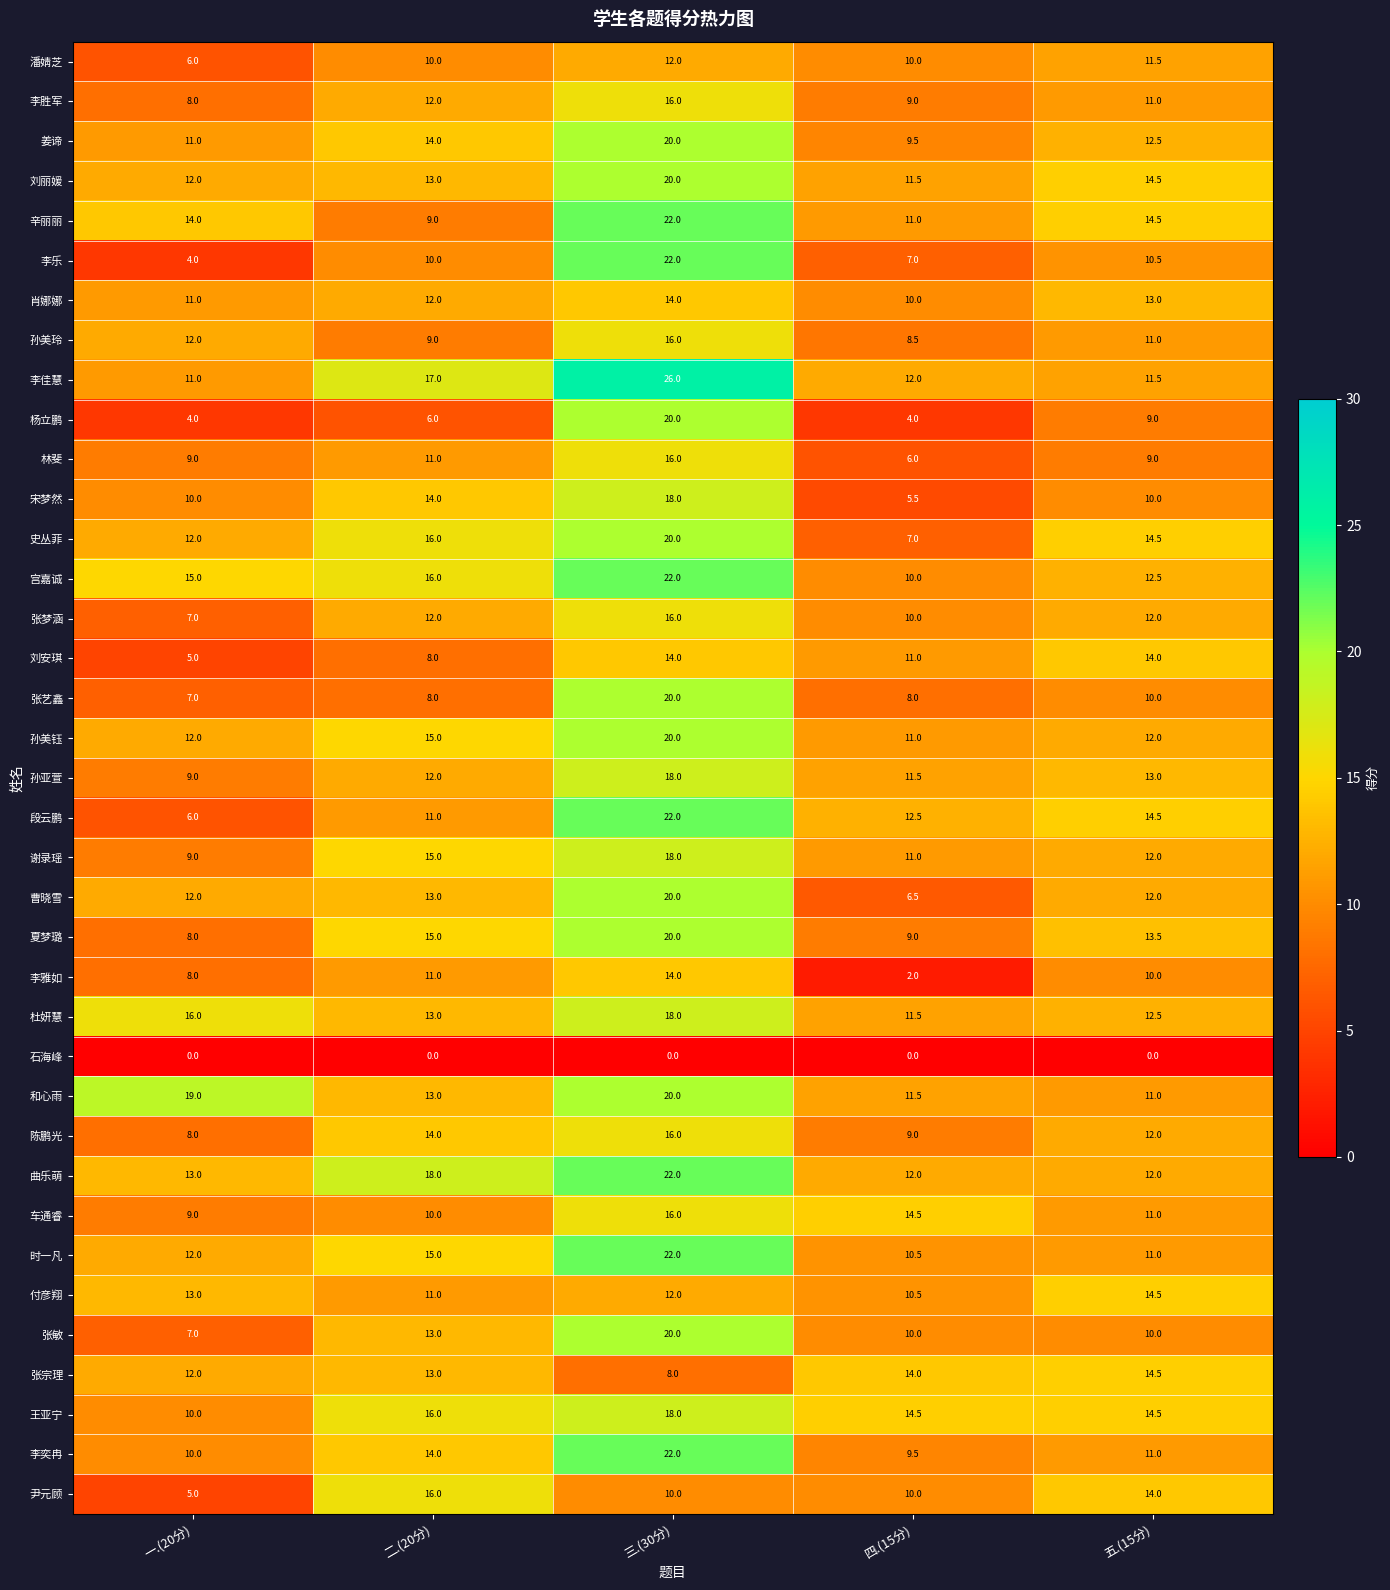

What is the difference between the 史丛菲 values at 三.(30分) and 四.(15分)?

13.0